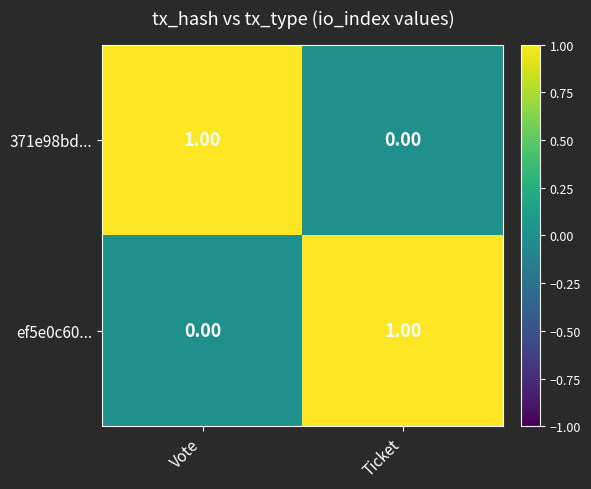

At which label is ef5e0c60... closest to 0?

Vote